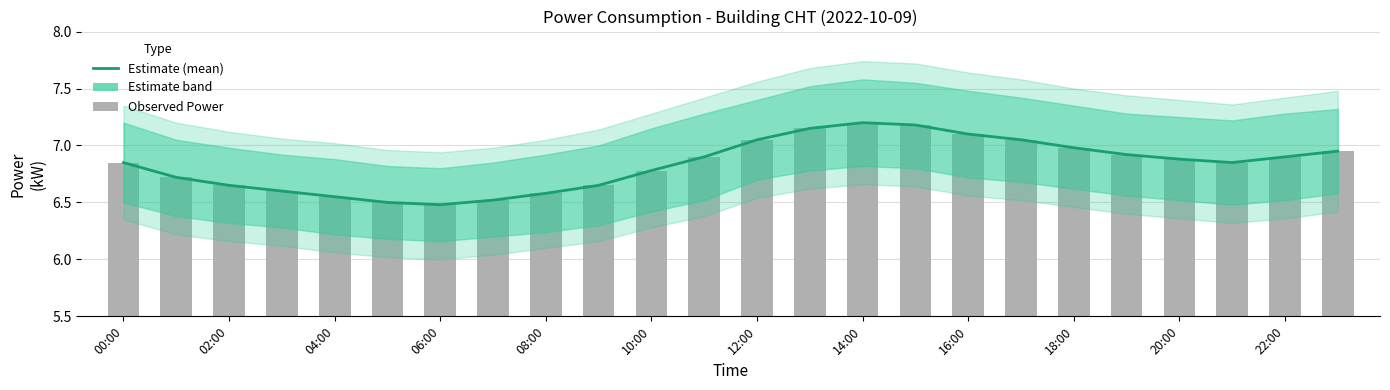

What is the sum of the Observed Power values at 02:00 and 16:00?

13.8